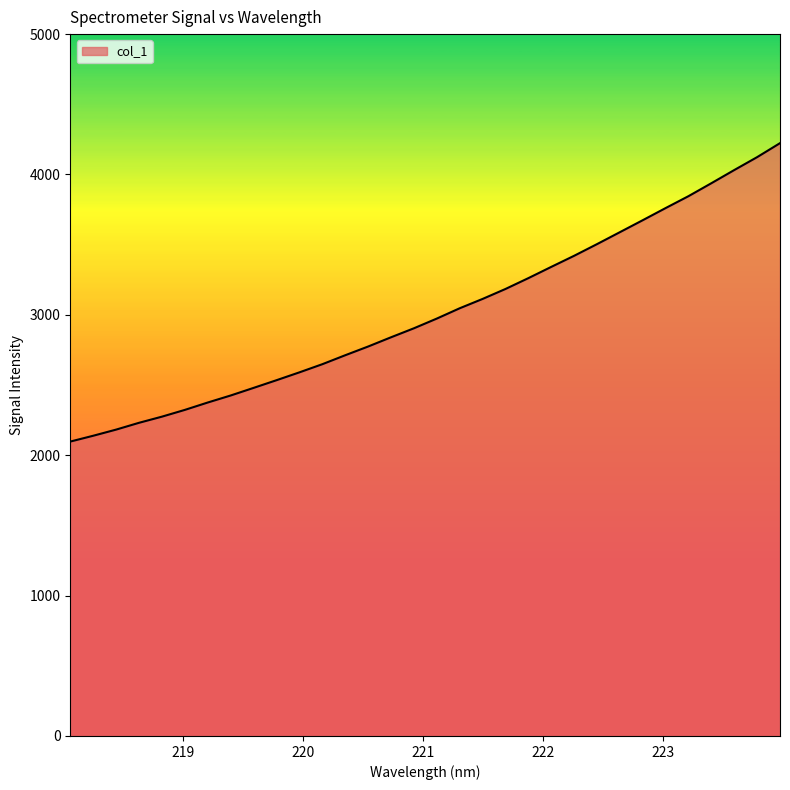

What is the difference between the maximum and minimum values?

2125.9